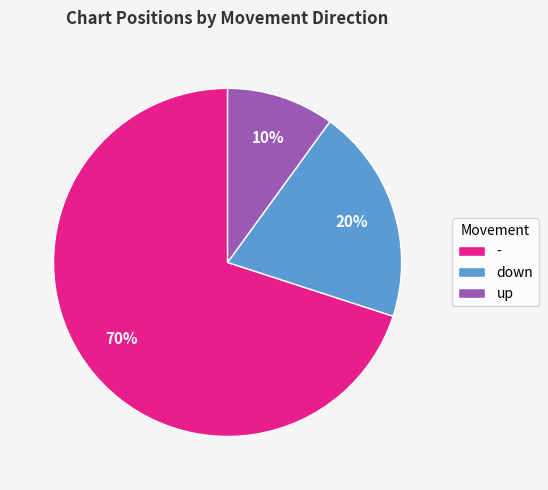

To the nearest percent, what is the difference between the down and up slice percentages?

10%